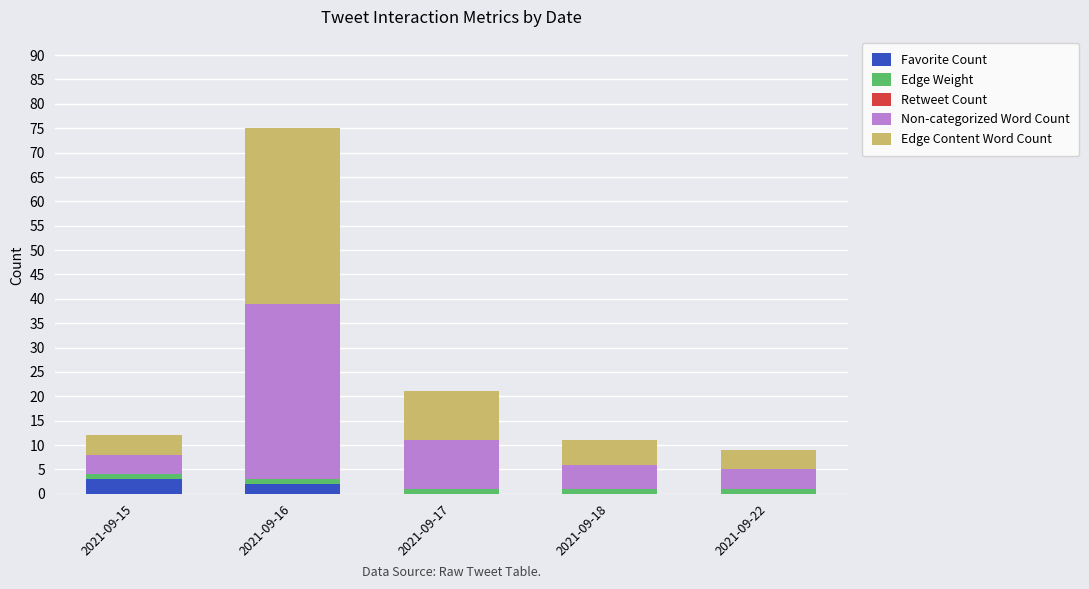

Reading left to right, list the values for the Favorite Count series.

2021-09-15=3	2021-09-16=2	2021-09-17=0	2021-09-18=0	2021-09-22=0